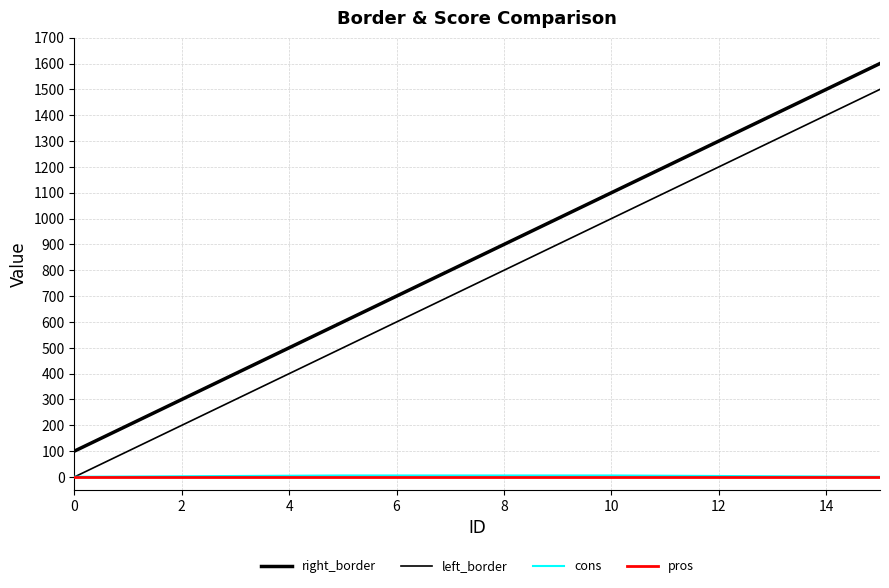

True or false: pros and left_border cross at least once.

False